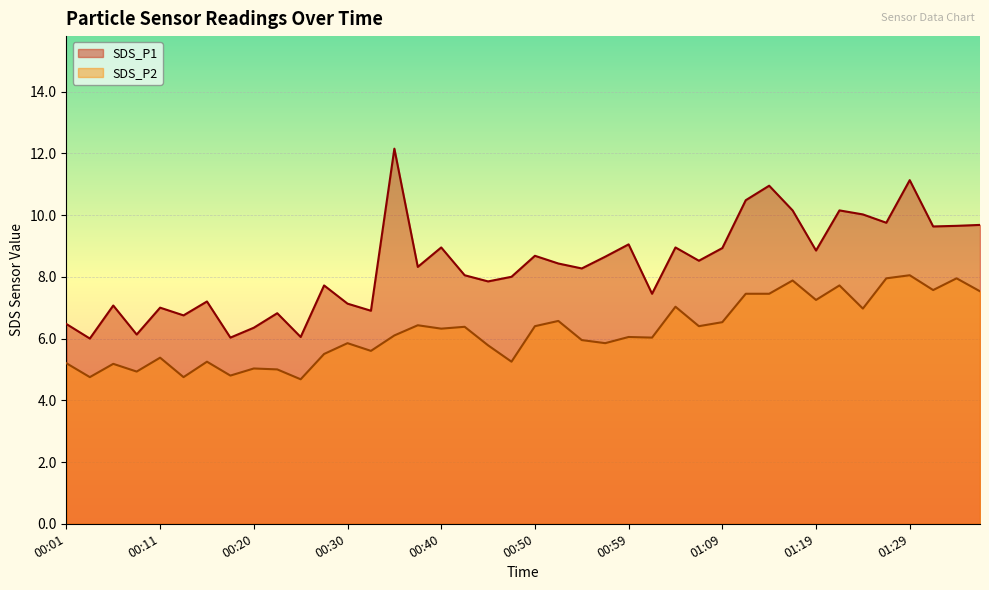

Which has a higher value, 01:04 or 00:03?

01:04